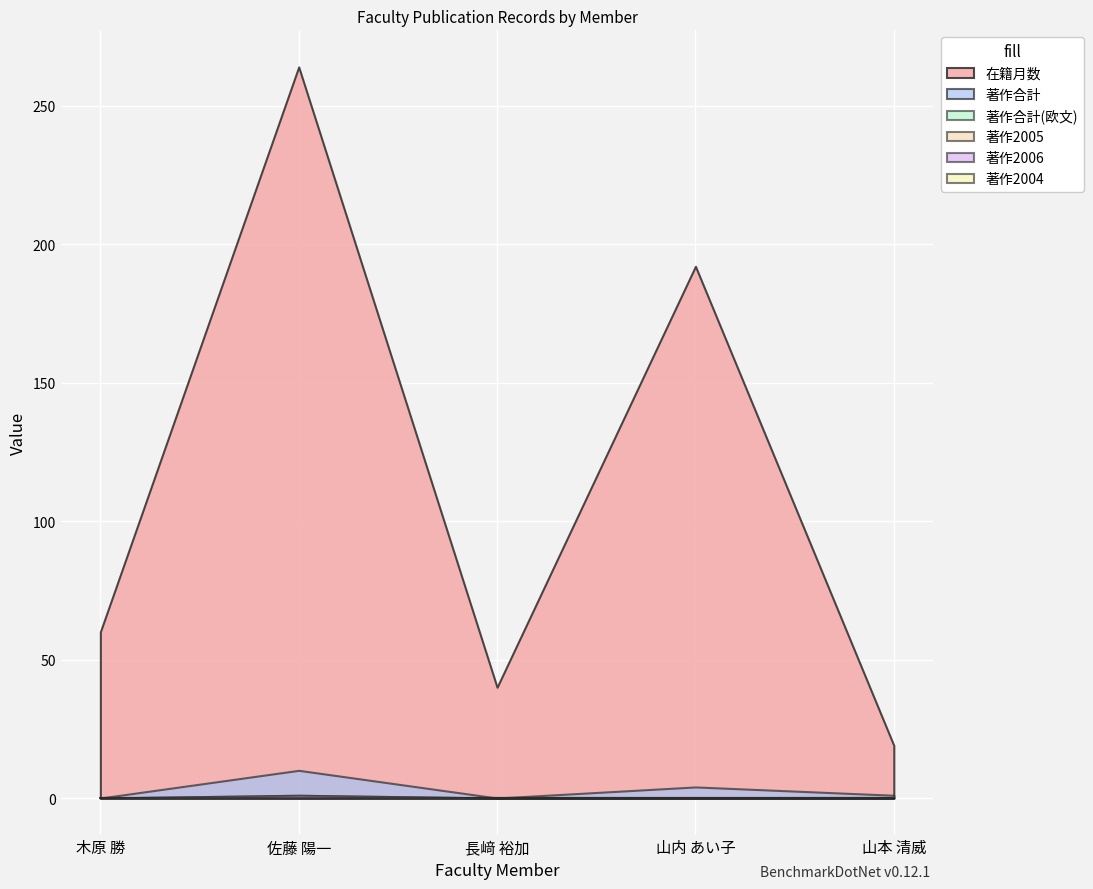

Is the value of 著作2005 at 長﨑 裕加 greater than the value of 著作2006 at 長﨑 裕加?

No